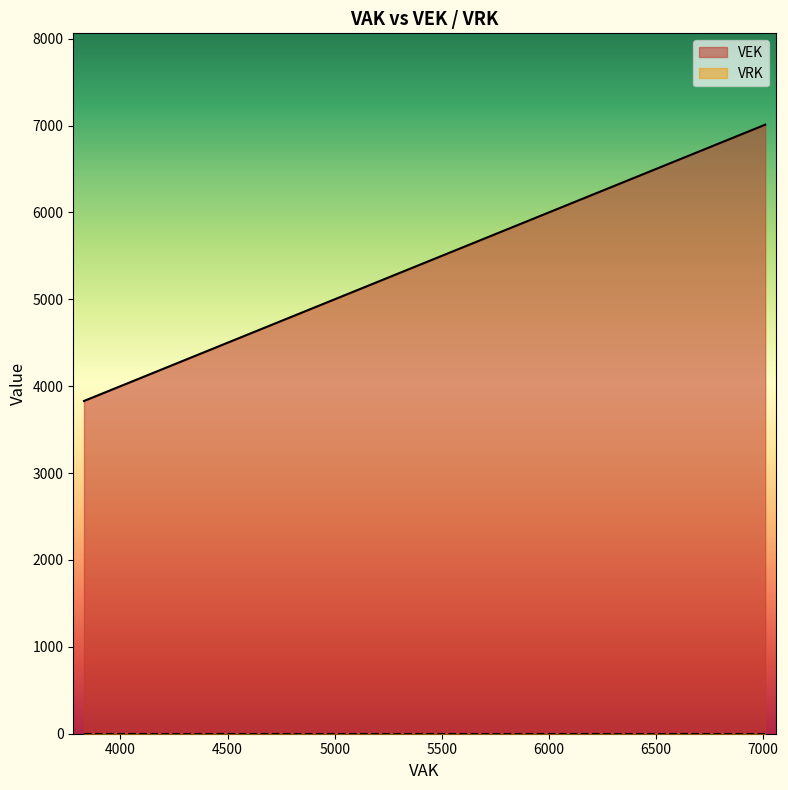

Is it true that VEK equals 5356 at 5568?

False